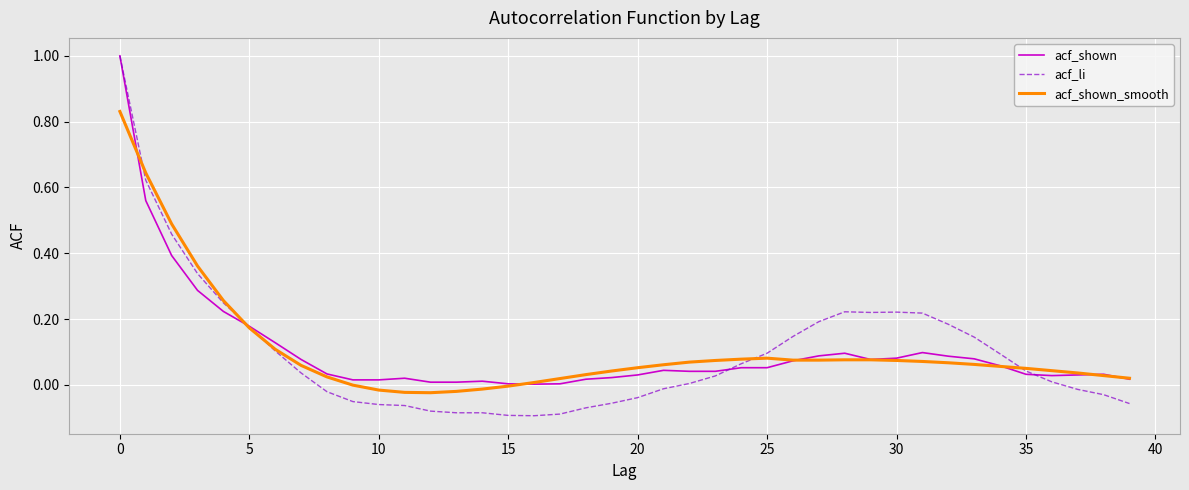

How many lines are shown in the chart?

3